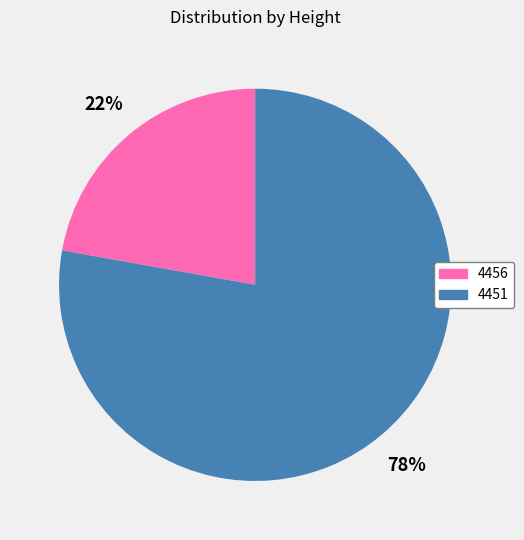

The 4451 slice represents 78% of the pie. True or false?

True